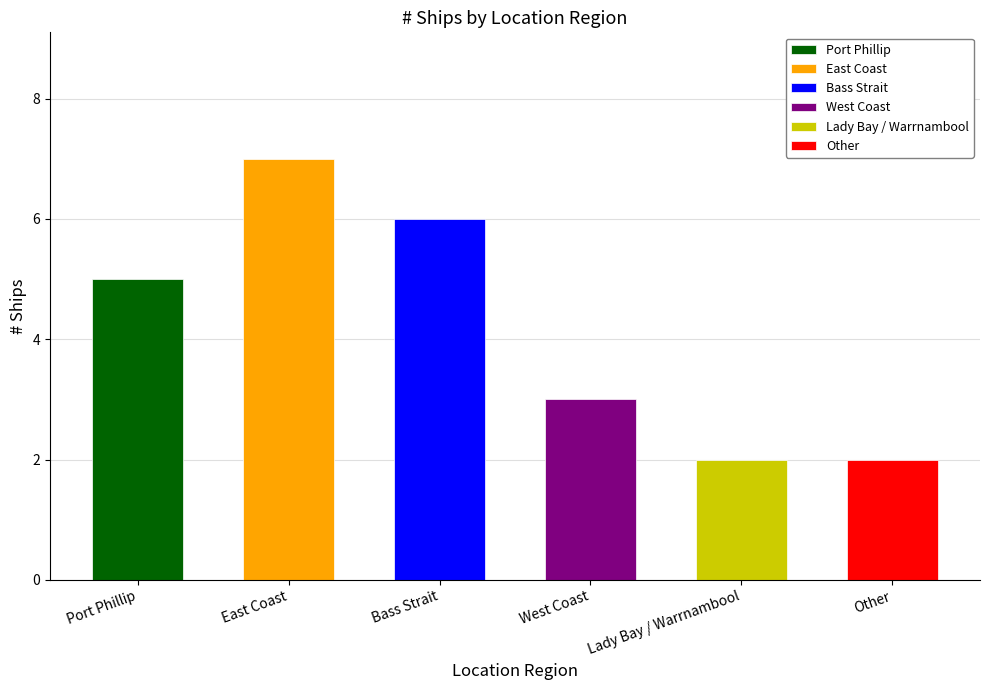

Which category has the lowest value across all series?

Lady Bay / Warrnambool